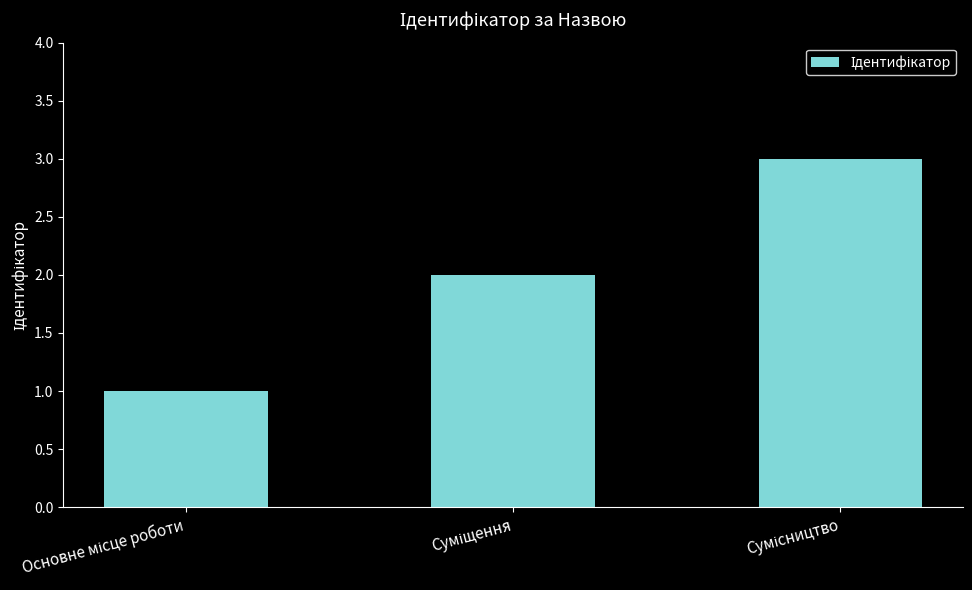

What is the sum of all values?

6